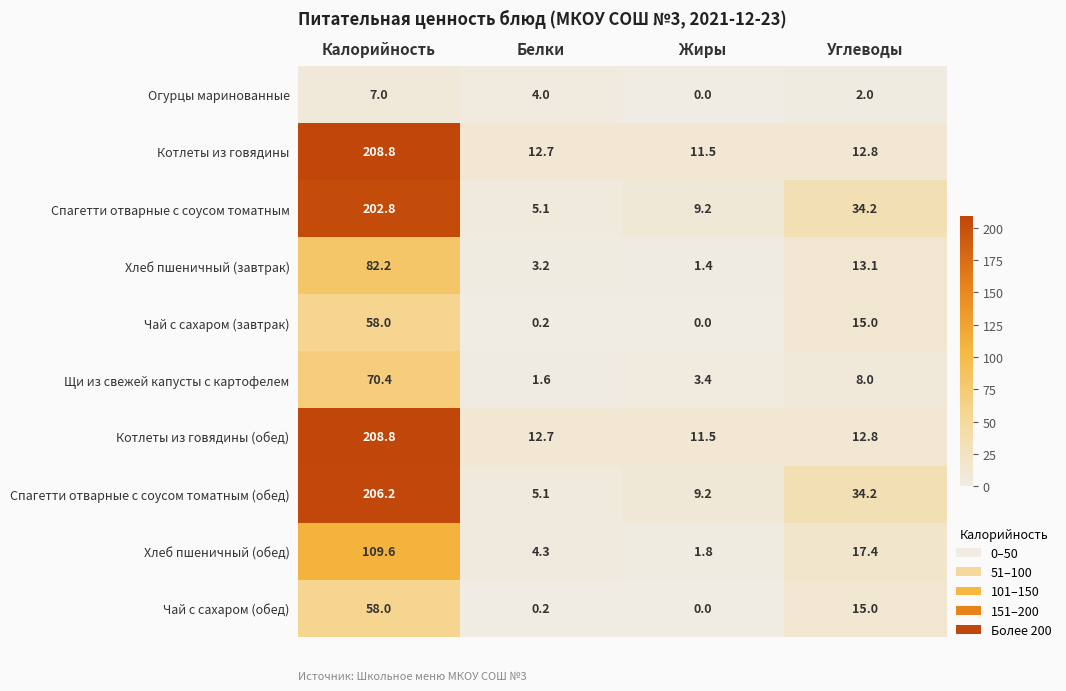

How many series are shown in this chart?

10